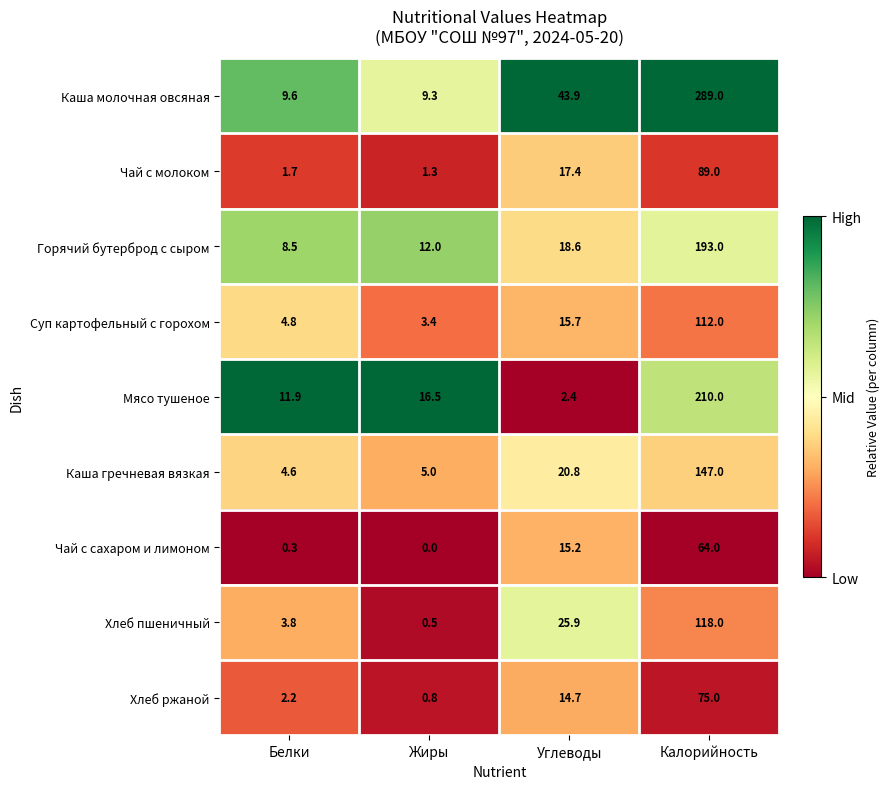

What is the difference between the second highest and second lowest values in the Каша гречневая вязкая series?

15.8